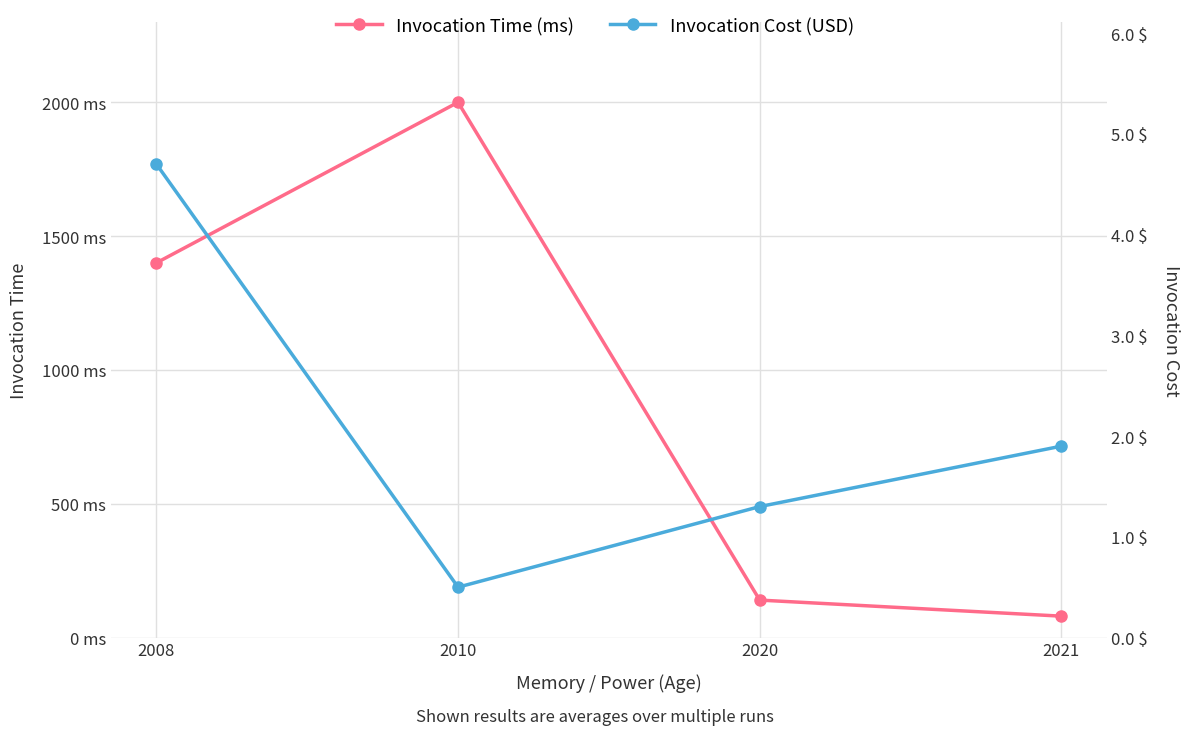

Reading left to right, extract all data points from this chart.

Invocation Time (ms): 2008=1400.0	2010=2000.0	2020=140.0	2021=80.0
Invocation Cost (USD): 2008=4.7	2010=0.5	2020=1.3	2021=1.9